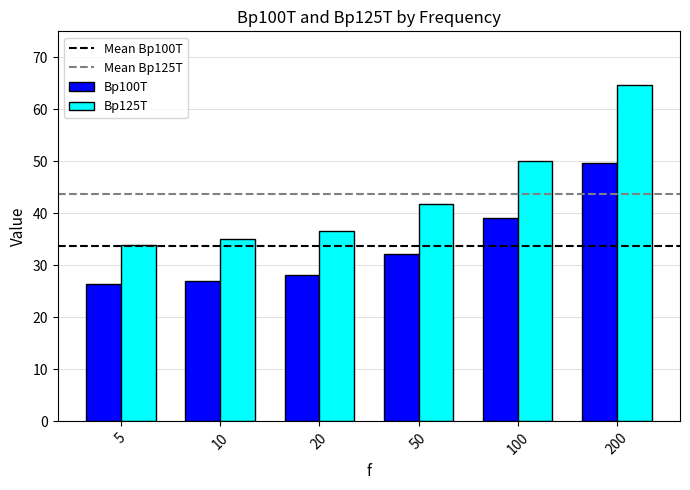

What is the highest value of the Bp100T series?

49.6